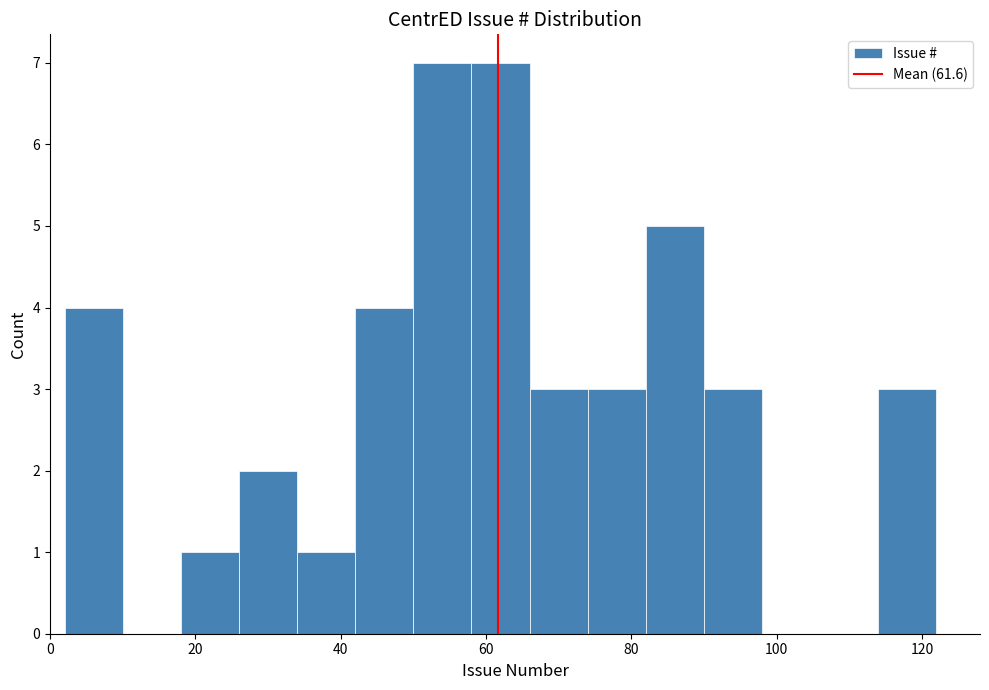

How tall is the bar that spans 50 to 58 on the x-axis? The values are not printed on the chart, so give them approximately, as read against the axis.

7